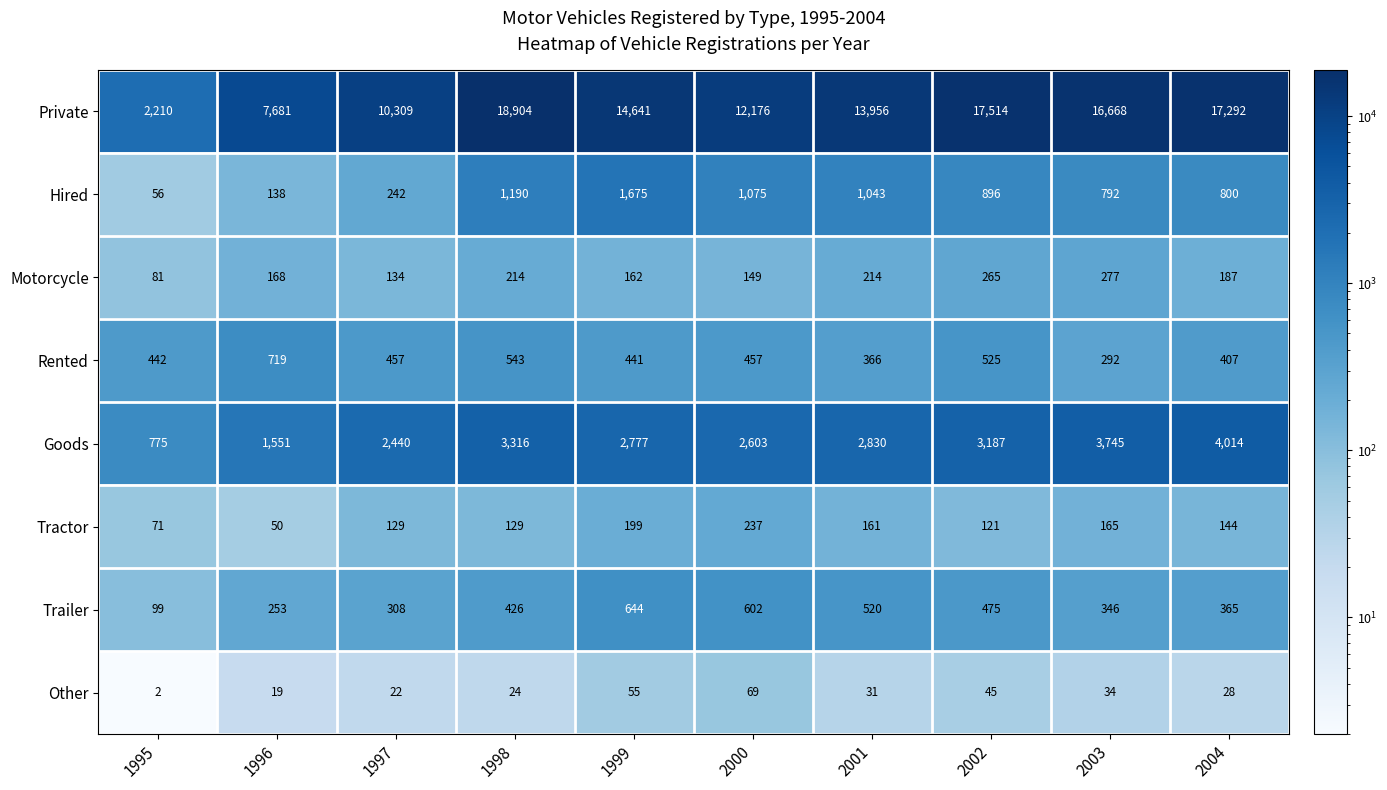

List the series in order of their peak value, highest first.

Private, Goods, Hired, Rented, Trailer, Motorcycle, Tractor, Other